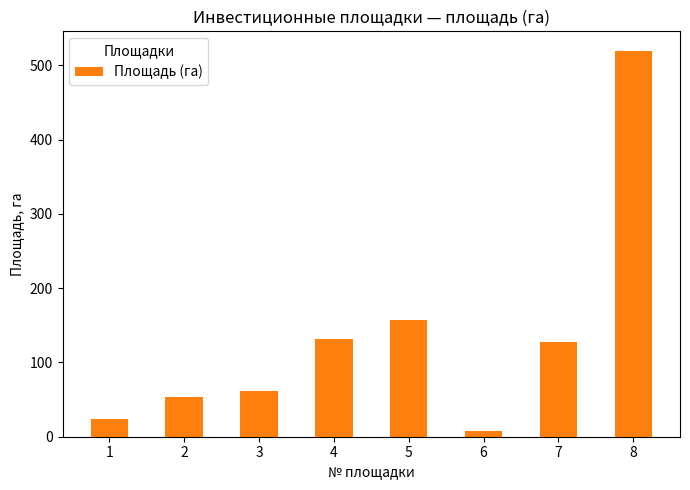

Does the chart contain any negative values?

No